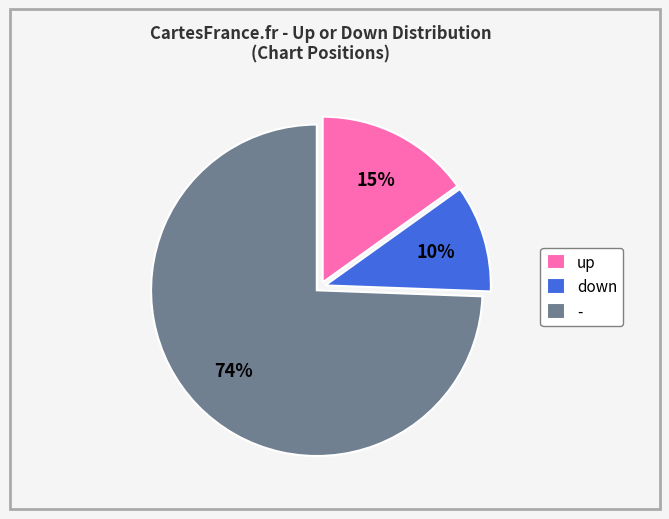

Between - and up, which is larger?

-